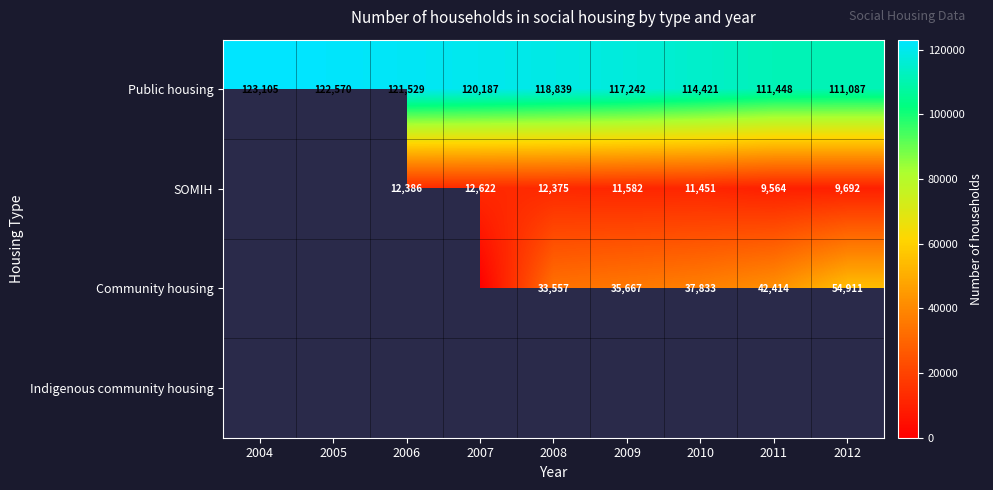

How many data points in Public housing are less than 118839?

4